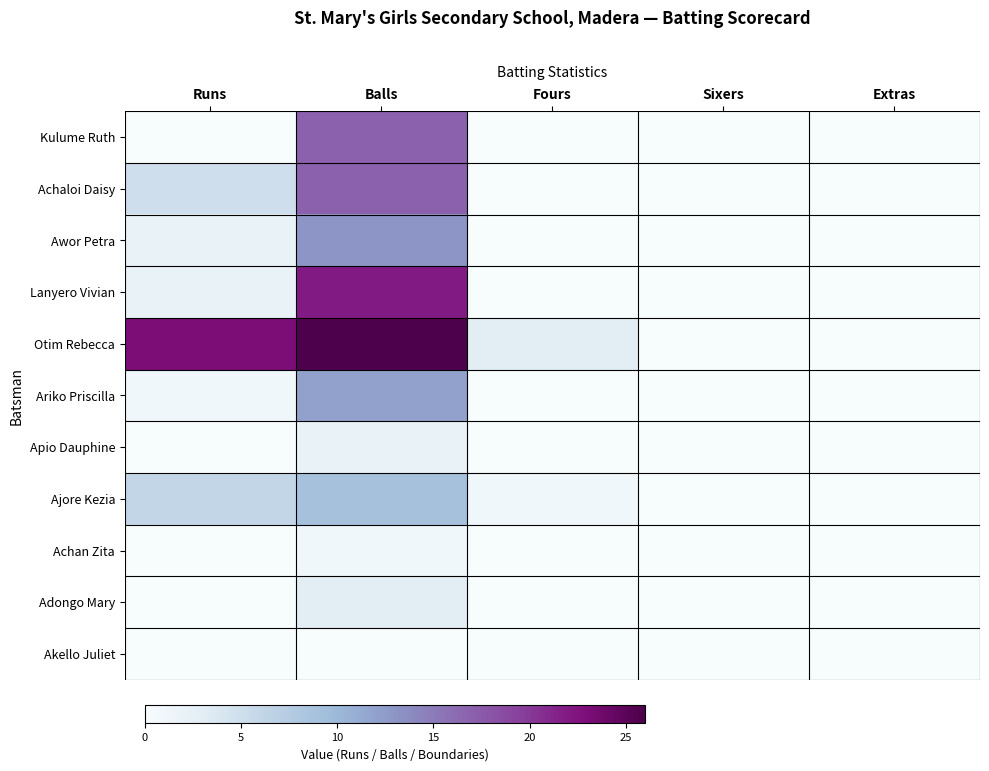

Rank the series by their maximum value, from highest to lowest.

Otim Rebecca, Lanyero Vivian, Kulume Ruth, Achaloi Daisy, Awor Petra, Ariko Priscilla, Ajore Kezia, Adongo Mary, Apio Dauphine, Achan Zita, Akello Juliet